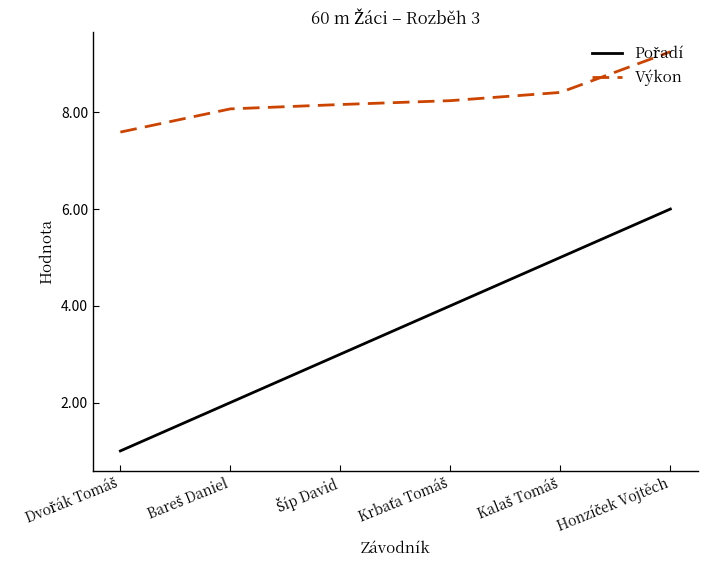

What is the difference between the second highest and minimum values in the Výkon series?

0.8